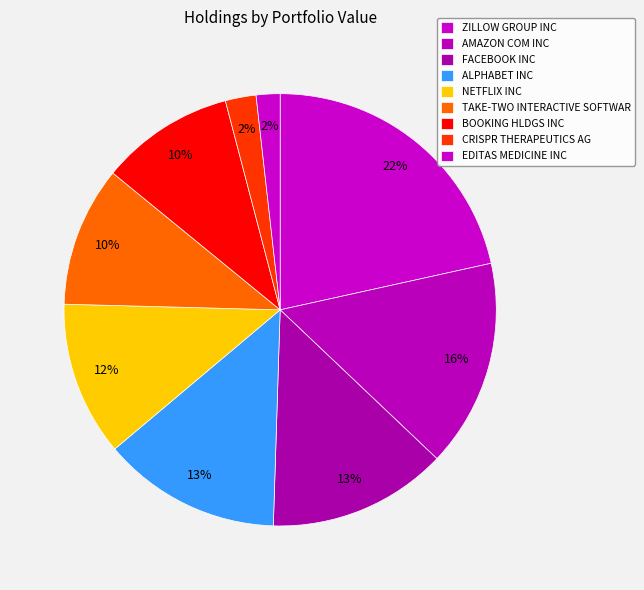

Between NETFLIX INC and BOOKING HLDGS INC, which is larger?

NETFLIX INC